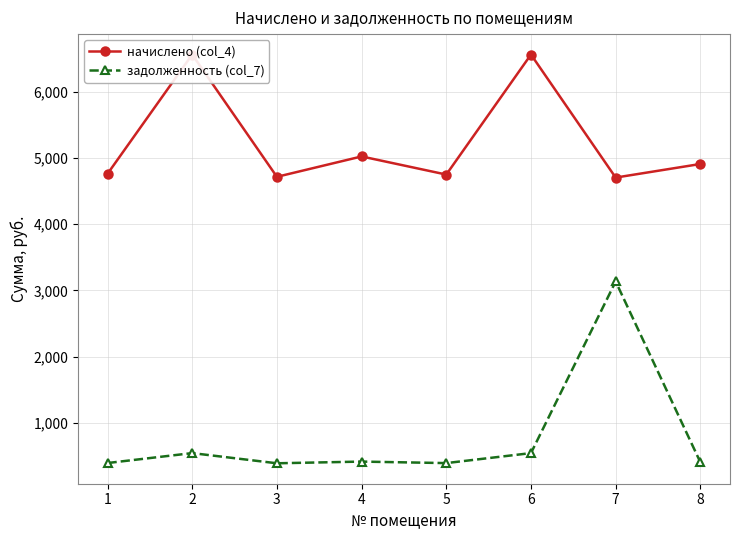

What is the average value of the задолженность (col_7) series?

780.2